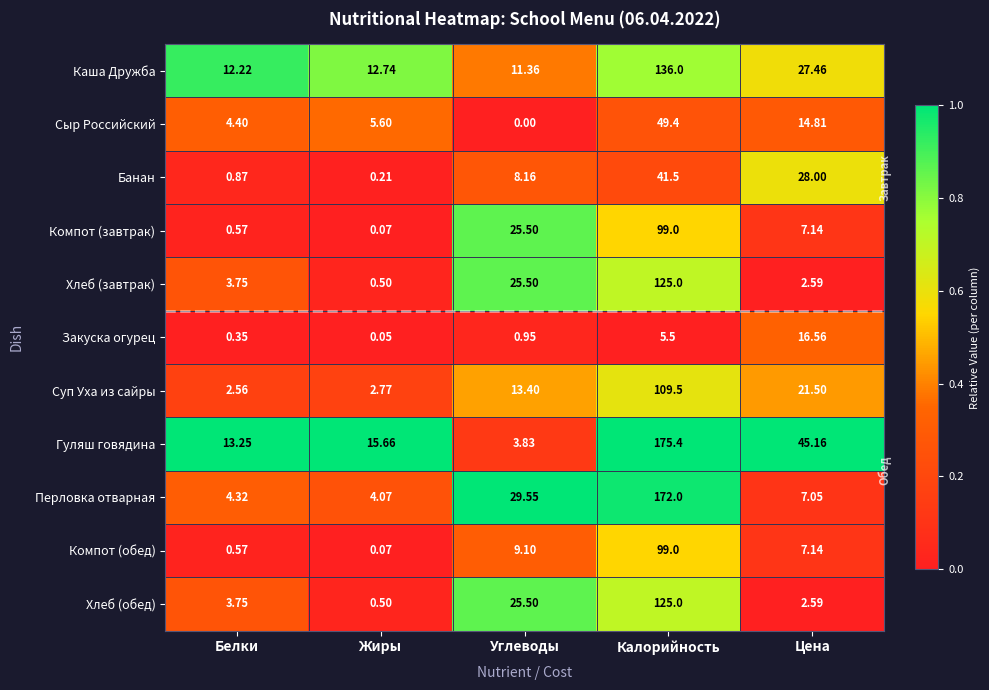

At which category does the chart reach its minimum across all series?

Углеводы